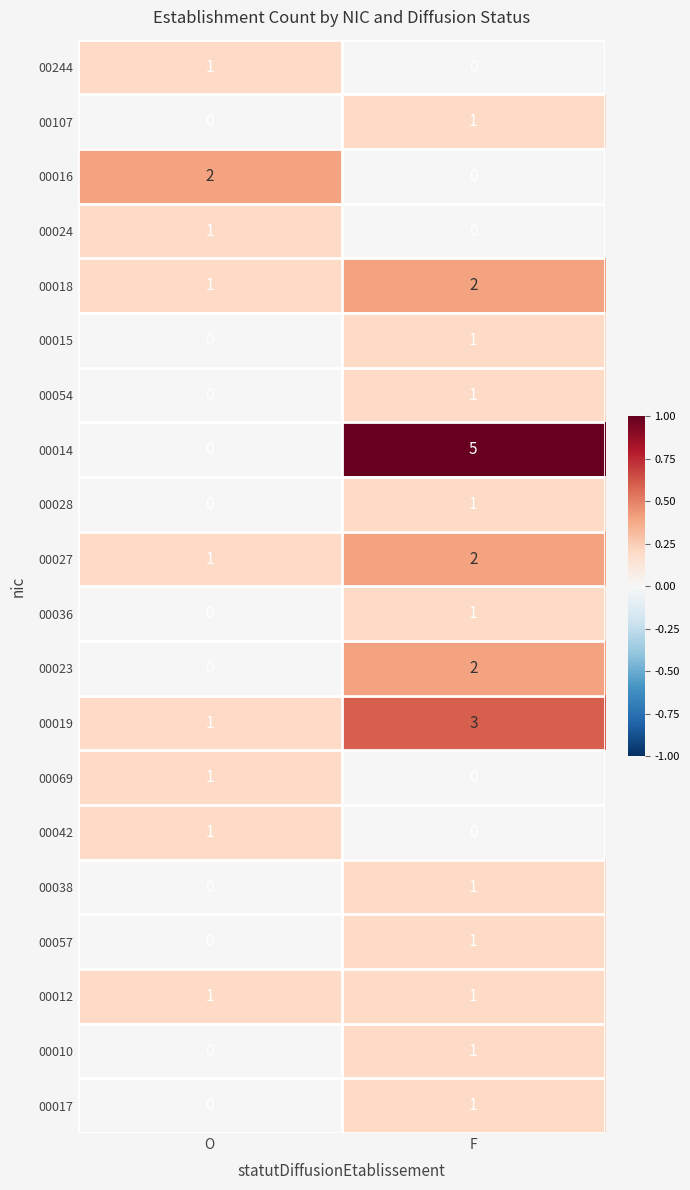

At which label is 00010 closest to 0?

O